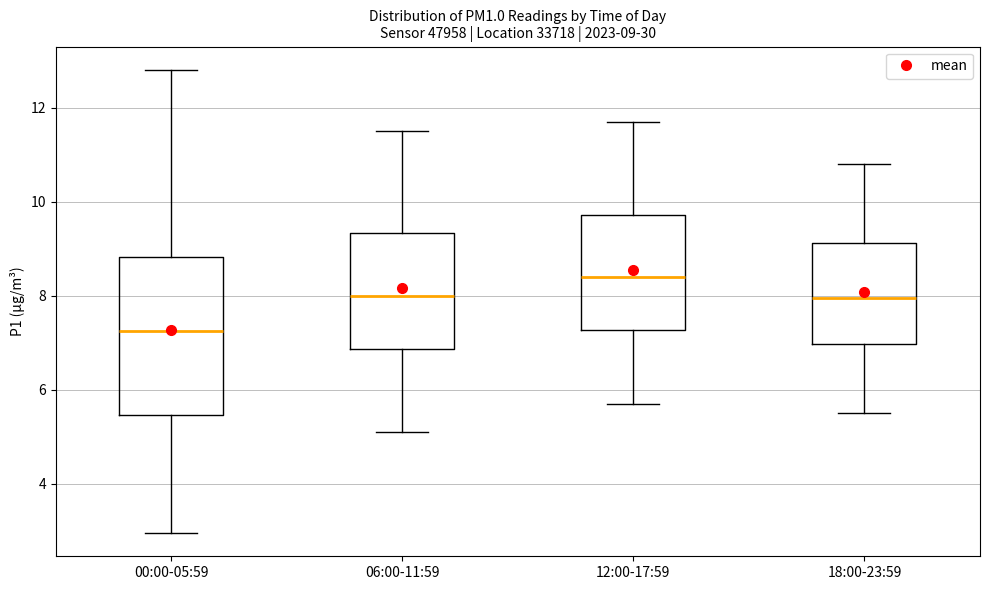

Comparing the boxes themselves (not the whiskers), which one is the tallest?

00:00-05:59